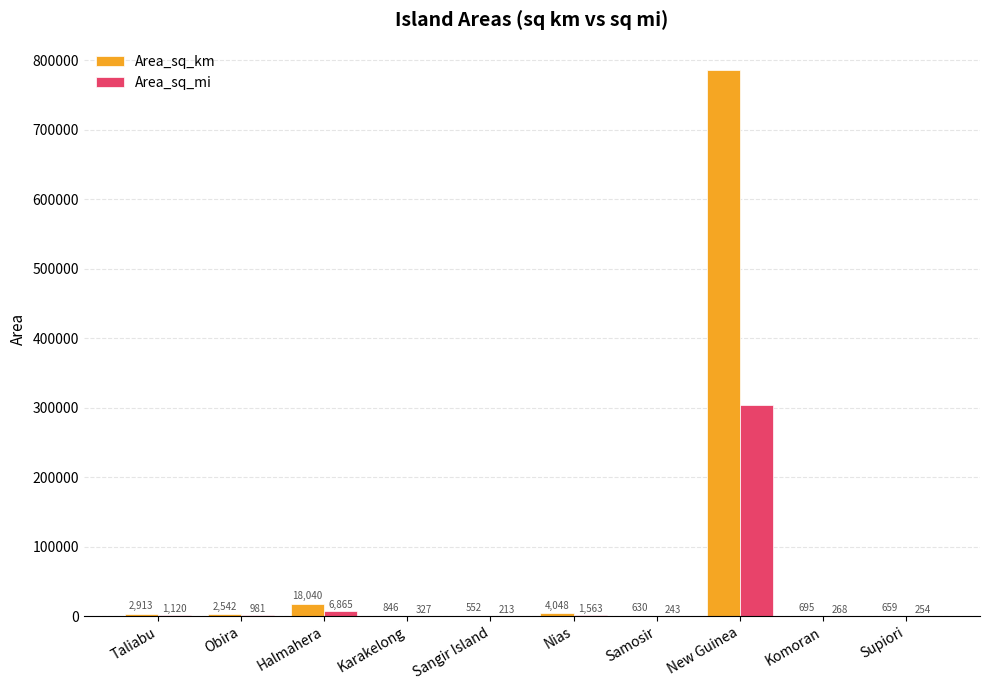

What is the maximum value shown in the chart?

785753